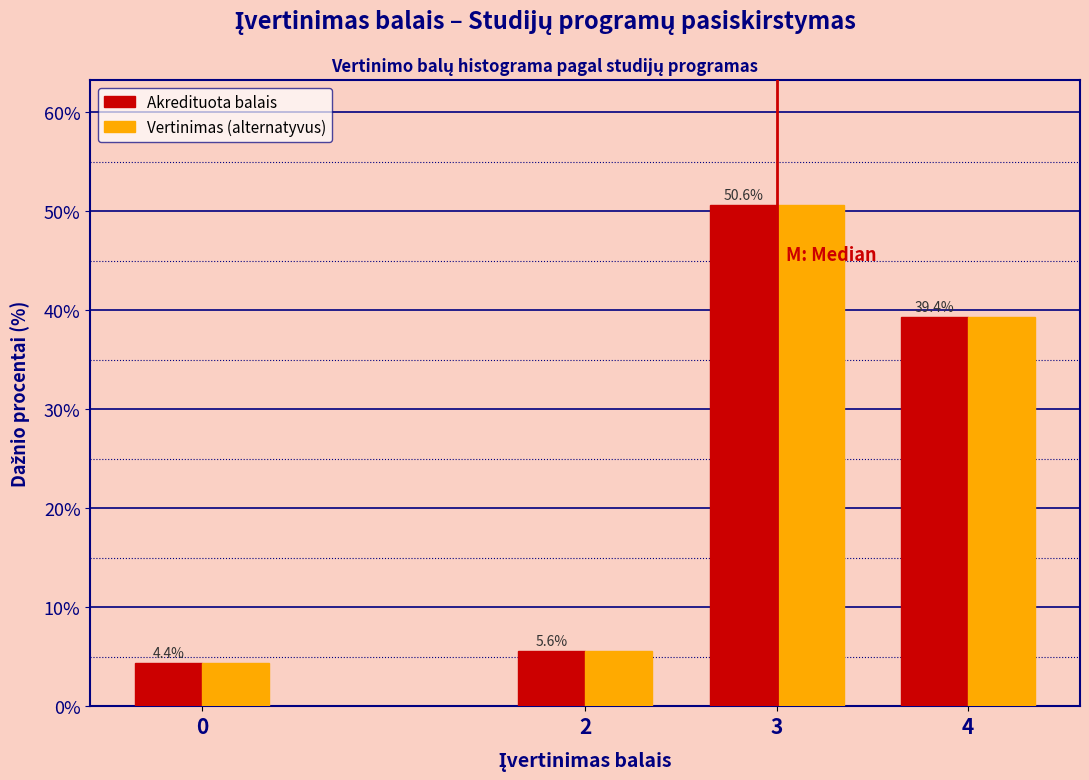

Reading right to left, what are all the values shown in this chart?

Akredituota balais: 4=39.4	3=50.6	2=5.6	0=4.4
Vertinimas (alternatyvus): 4=39.4	3=50.6	2=5.6	0=4.4